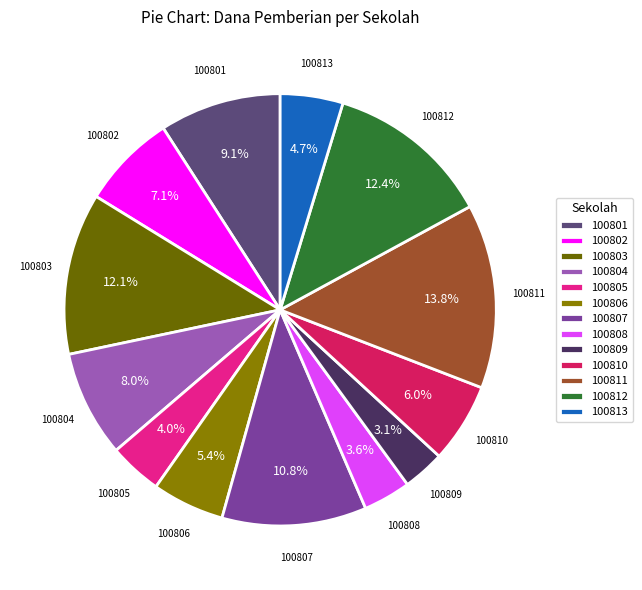

Which slice is the largest?

100811